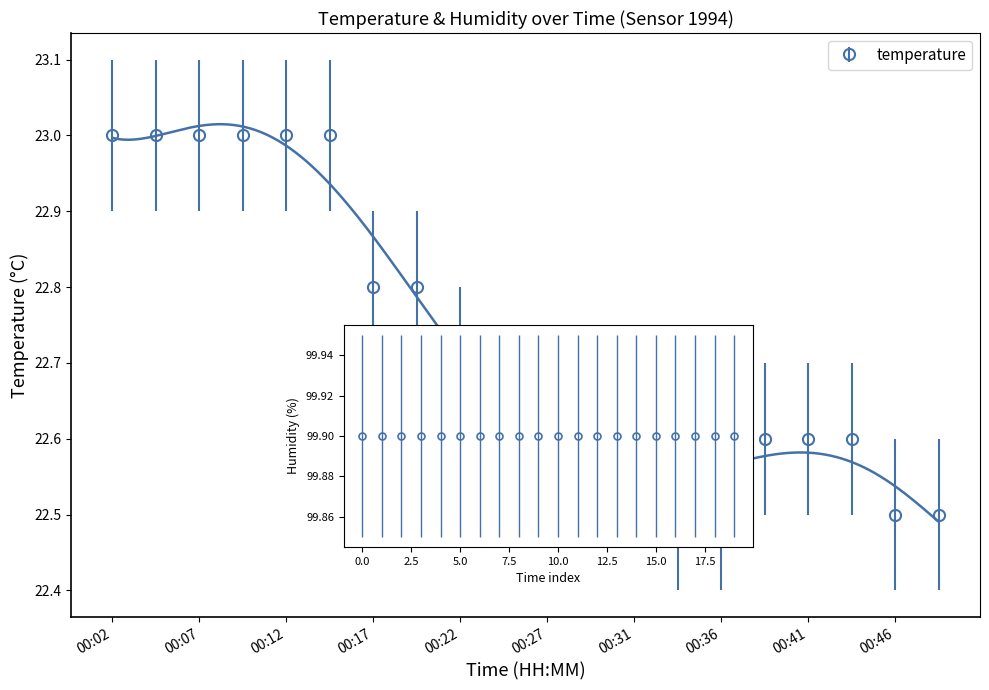

Between 00:34 and 00:22, which is larger?

00:22